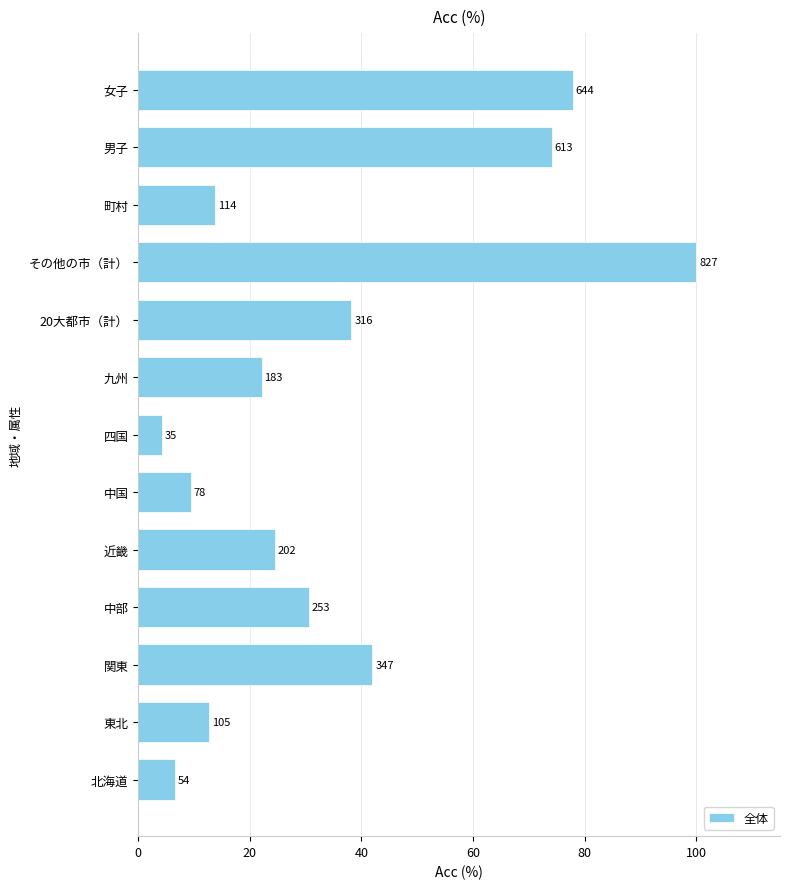

Are the bars horizontal?

Yes